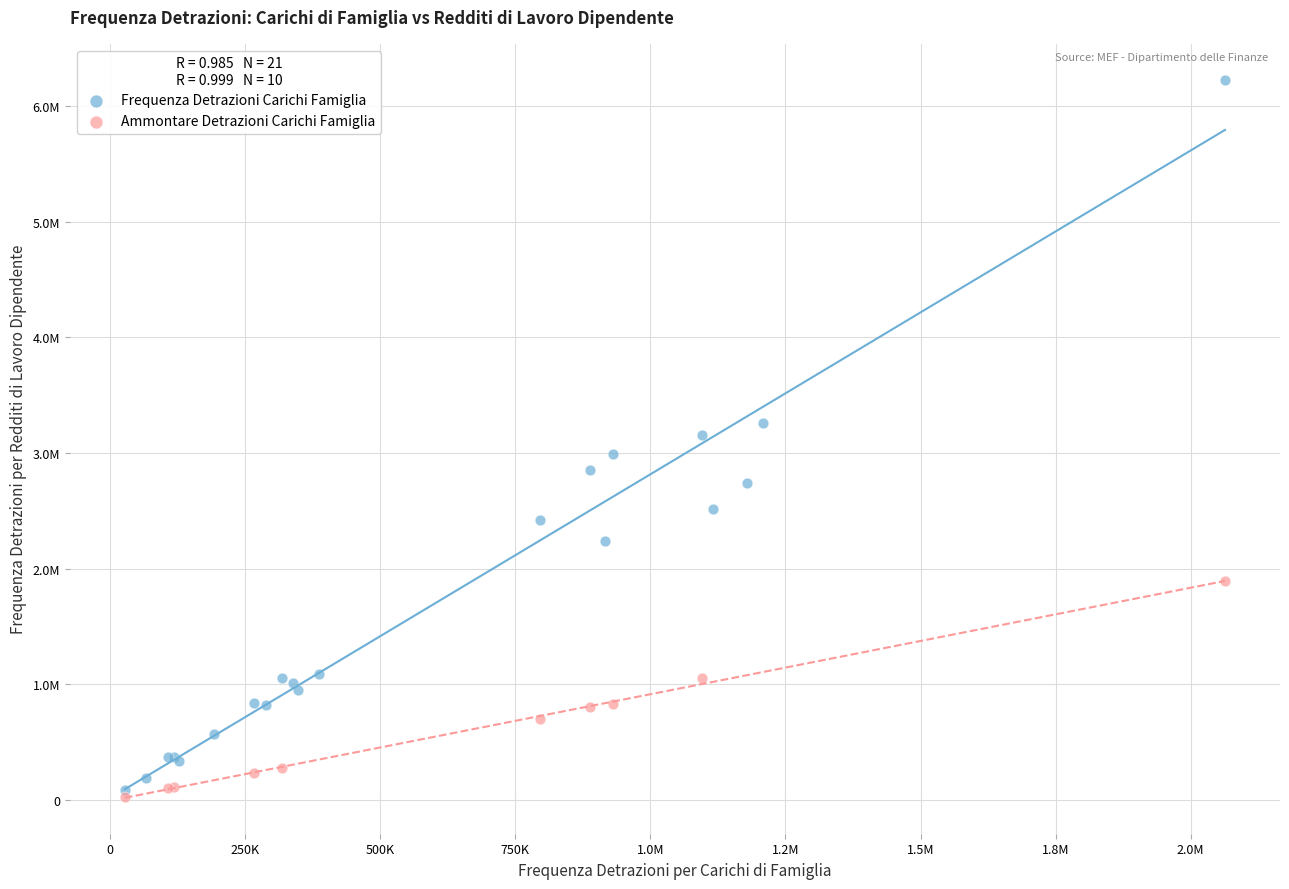

What are all the series names shown in the legend?

Frequenza Detrazioni Carichi Famiglia, Ammontare Detrazioni Carichi Famiglia